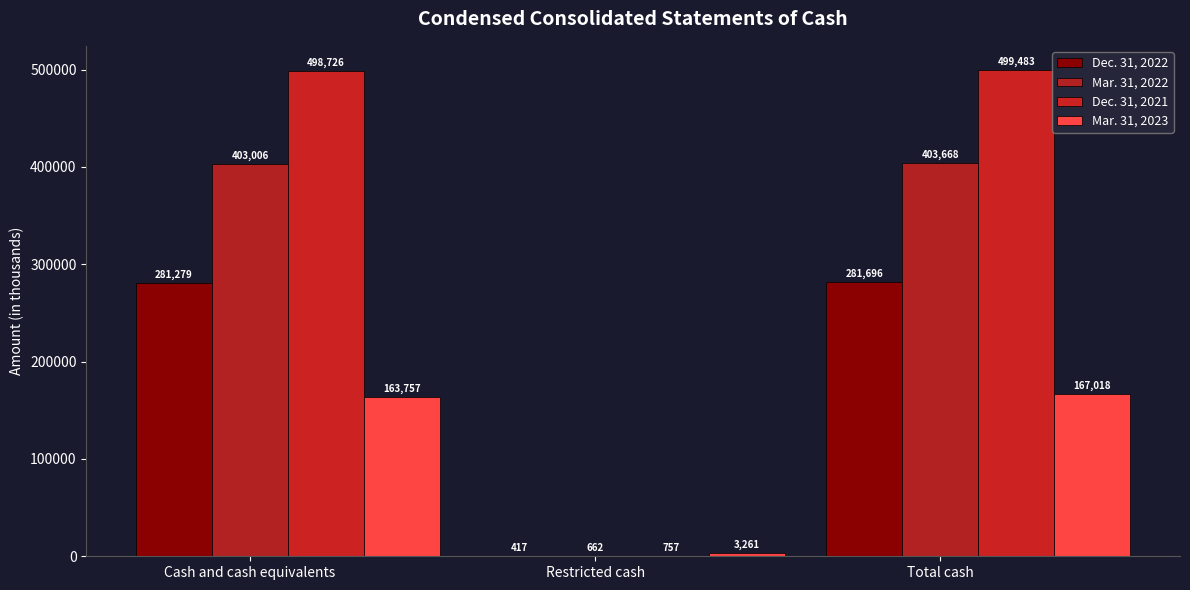

What are all the series names shown in the legend?

Dec. 31, 2022, Mar. 31, 2022, Dec. 31, 2021, Mar. 31, 2023